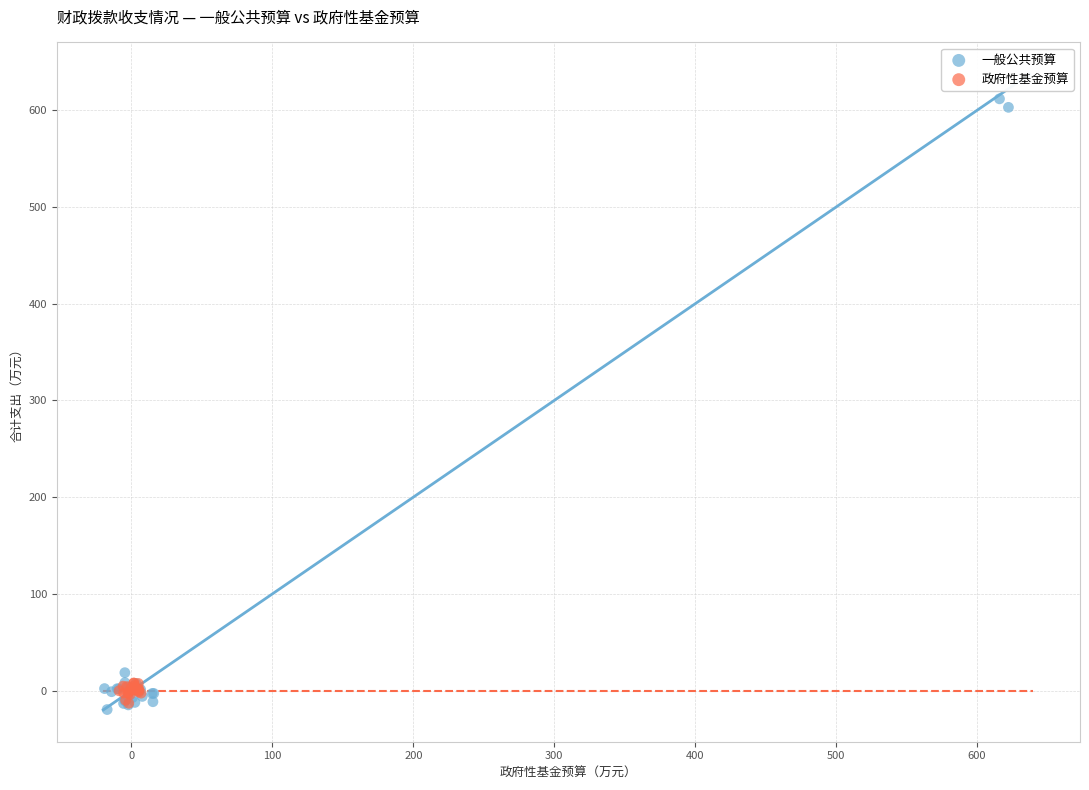

What are all the series names shown in the legend?

一般公共预算, 政府性基金预算